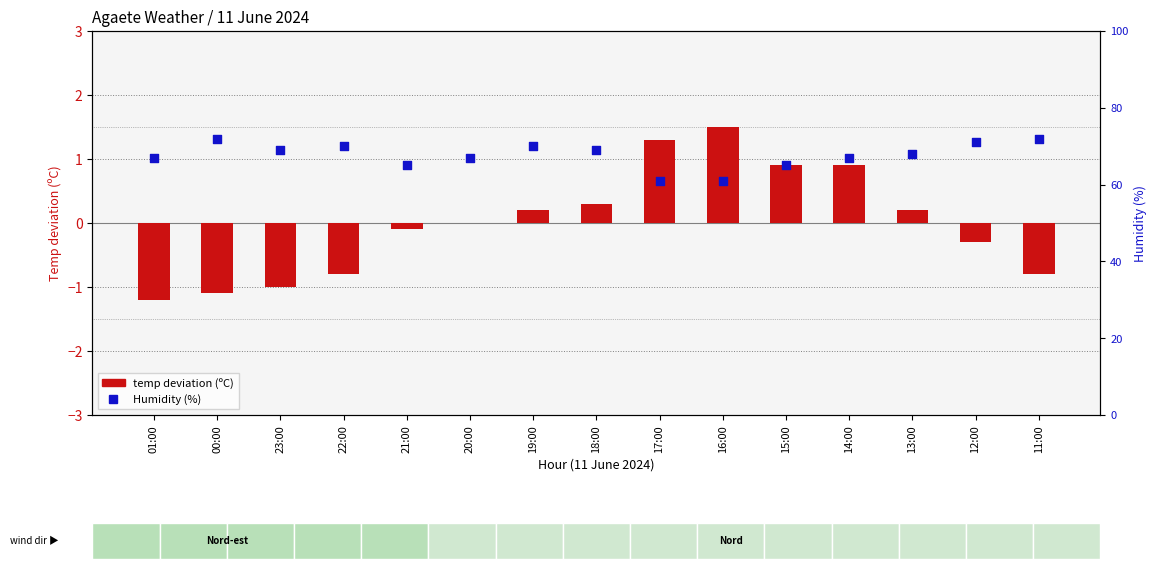

Which series has the widest spread of Y values?

Humidity (%)